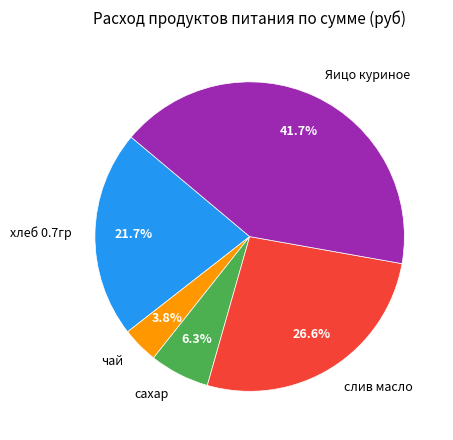

Is it true that Яицо куриное is 47% of the pie?

False